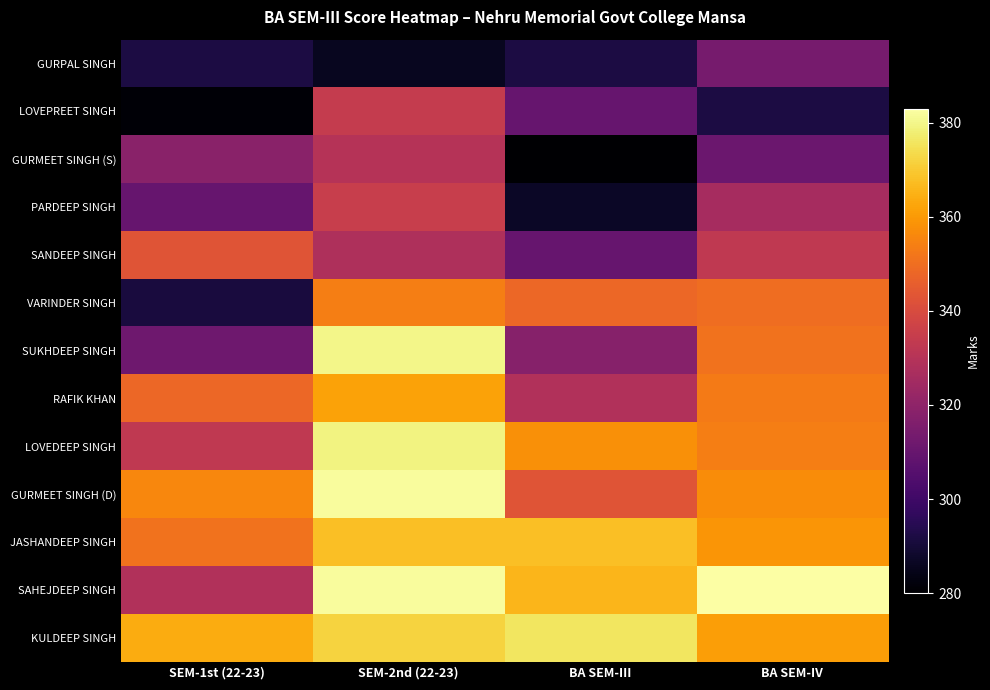

Reading right to left, list all the values displayed in this chart.

GURPAL SINGH: BA SEM-IV=314	BA SEM-III=292	SEM-2nd (22-23)=286	SEM-1st (22-23)=292
LOVEPREET SINGH: BA SEM-IV=292	BA SEM-III=310	SEM-2nd (22-23)=334	SEM-1st (22-23)=281
GURMEET SINGH (S): BA SEM-IV=311	BA SEM-III=280	SEM-2nd (22-23)=330	SEM-1st (22-23)=319
PARDEEP SINGH: BA SEM-IV=326	BA SEM-III=287	SEM-2nd (22-23)=335	SEM-1st (22-23)=310
SANDEEP SINGH: BA SEM-IV=333	BA SEM-III=310	SEM-2nd (22-23)=328	SEM-1st (22-23)=343
VARINDER SINGH: BA SEM-IV=350	BA SEM-III=348	SEM-2nd (22-23)=354	SEM-1st (22-23)=291
SUKHDEEP SINGH: BA SEM-IV=351	BA SEM-III=318	SEM-2nd (22-23)=380	SEM-1st (22-23)=312
RAFIK KHAN: BA SEM-IV=353	BA SEM-III=329	SEM-2nd (22-23)=362	SEM-1st (22-23)=348
LOVEDEEP SINGH: BA SEM-IV=354	BA SEM-III=358	SEM-2nd (22-23)=379	SEM-1st (22-23)=333
GURMEET SINGH (D): BA SEM-IV=357	BA SEM-III=343	SEM-2nd (22-23)=382	SEM-1st (22-23)=356
JASHANDEEP SINGH: BA SEM-IV=359	BA SEM-III=368	SEM-2nd (22-23)=368	SEM-1st (22-23)=351
SAHEJDEEP SINGH: BA SEM-IV=383	BA SEM-III=366	SEM-2nd (22-23)=382	SEM-1st (22-23)=329
KULDEEP SINGH: BA SEM-IV=361	BA SEM-III=376	SEM-2nd (22-23)=372	SEM-1st (22-23)=364